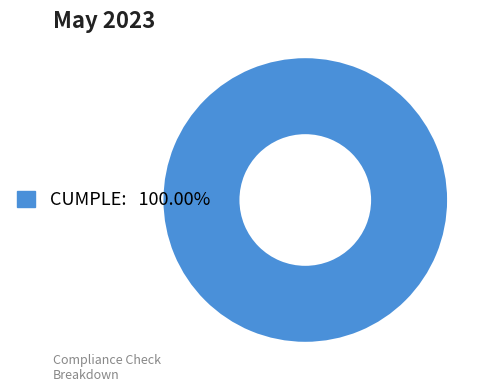

How many segments does this pie chart have?

1